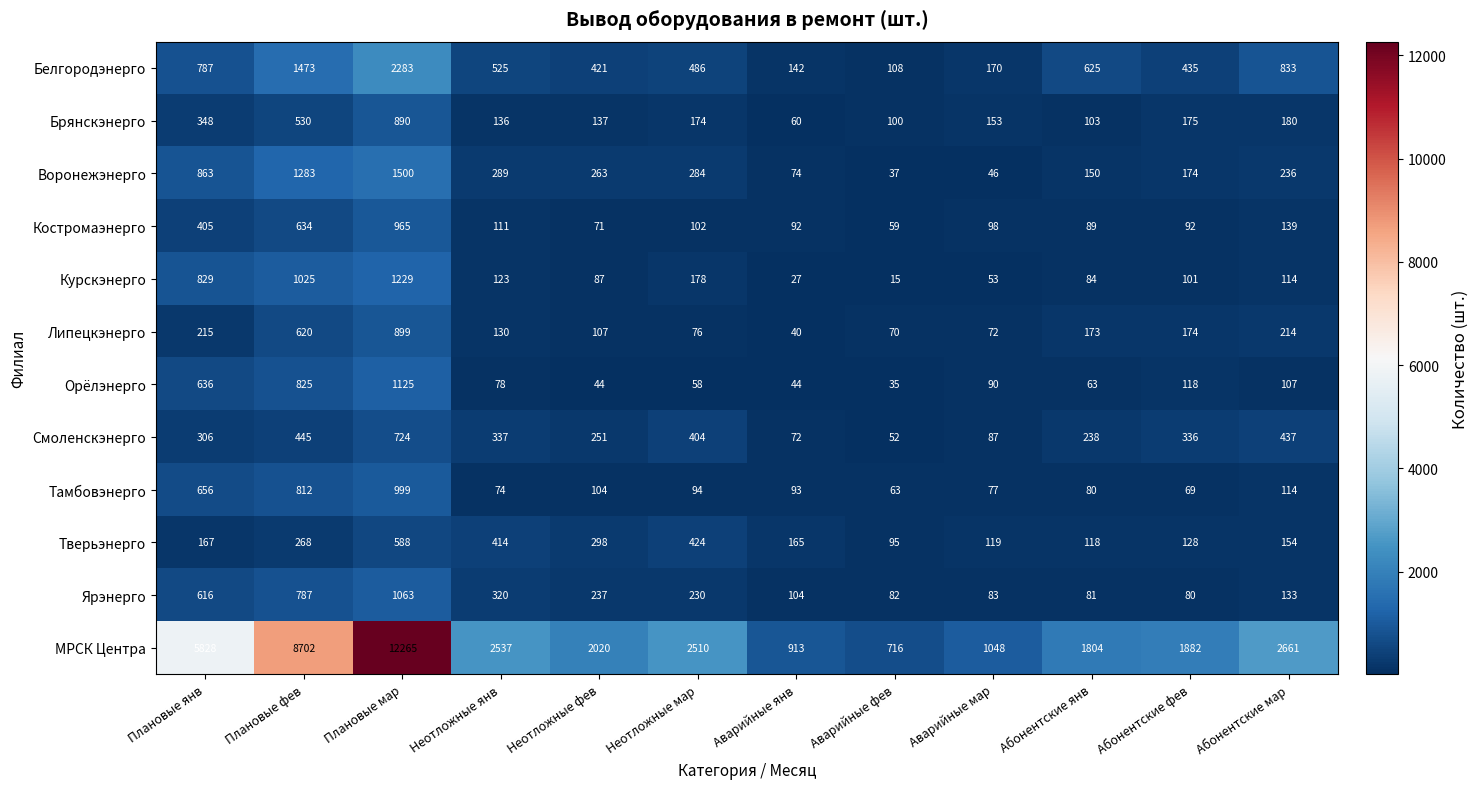

Which series changed the most between Плановые мар and Абонентские фев?

МРСК Центра